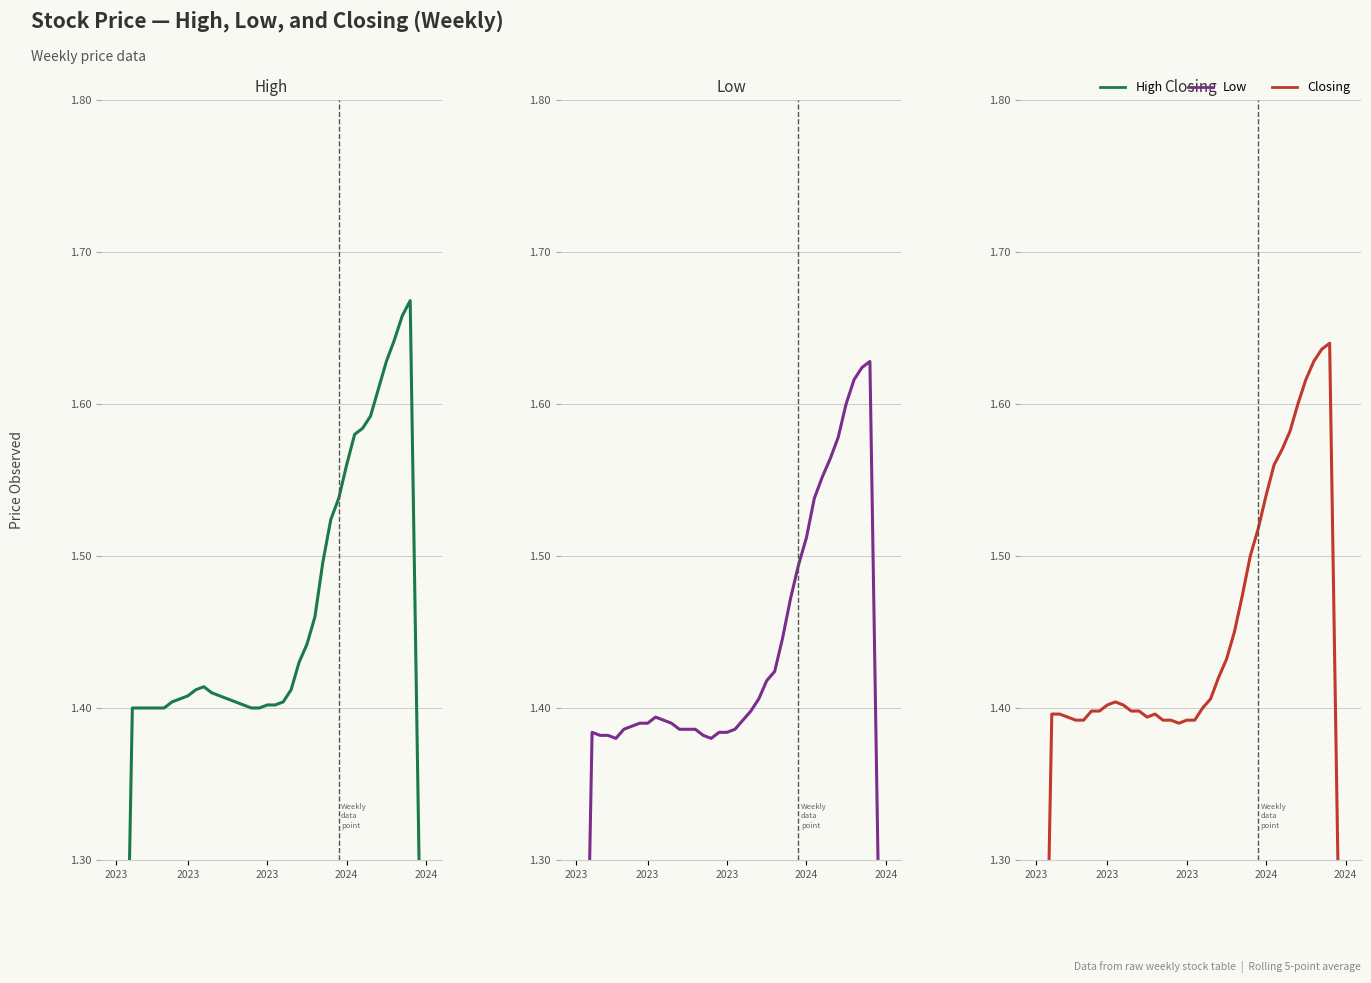

Which series has the widest spread of values?

High